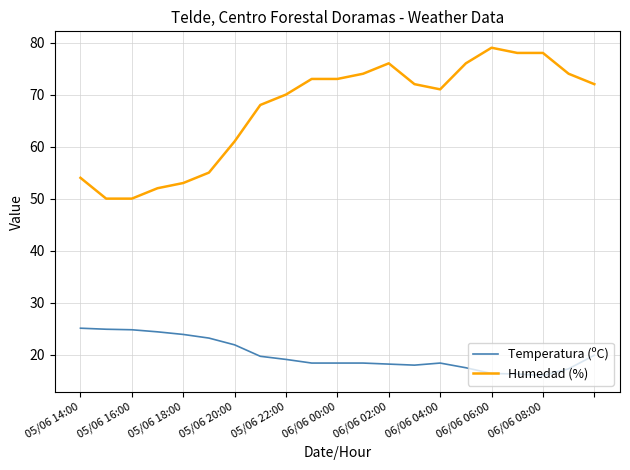

Which series has the largest total across all categories?

Humedad (%)